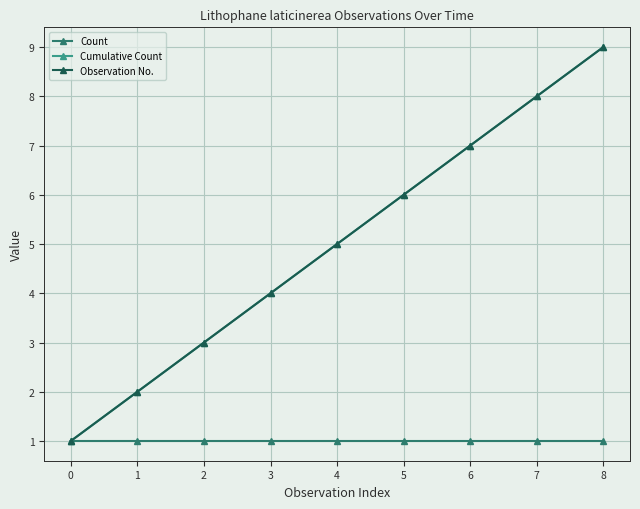

What is the greatest value displayed?

9